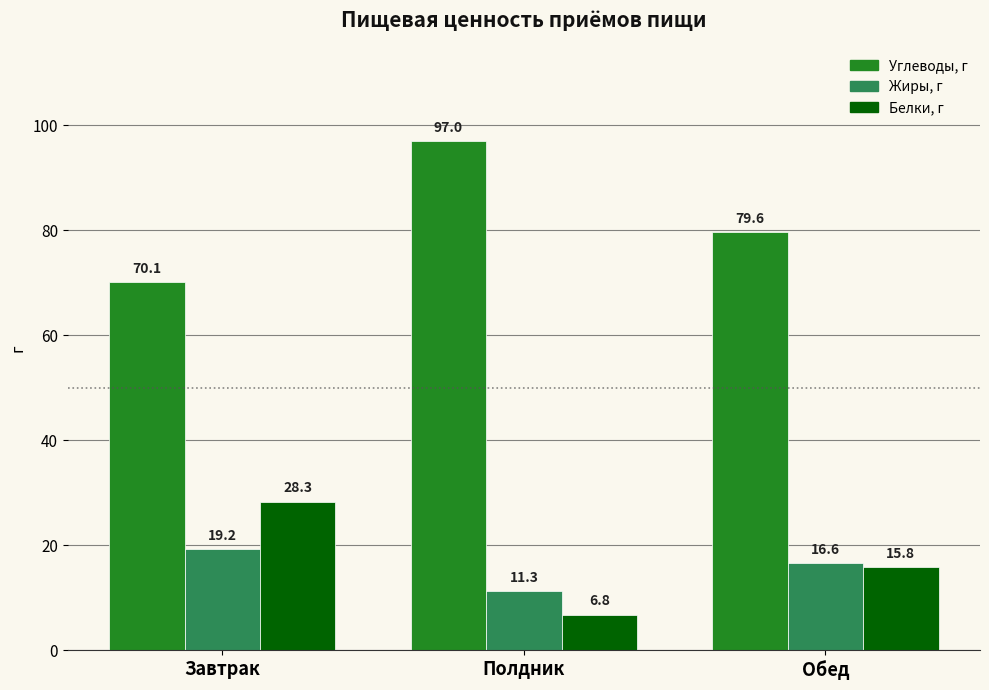

What is the difference between the Углеводы, г values at Полдник and Обед?

17.4